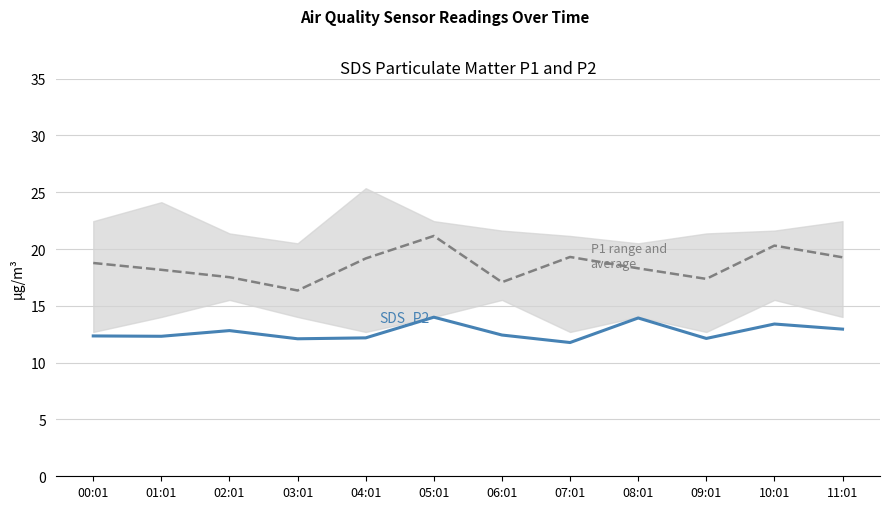

List the labels in order of SDS_P1 avg value, smallest first.

03:01, 06:01, 09:01, 02:01, 01:01, 08:01, 00:01, 04:01, 11:01, 07:01, 10:01, 05:01